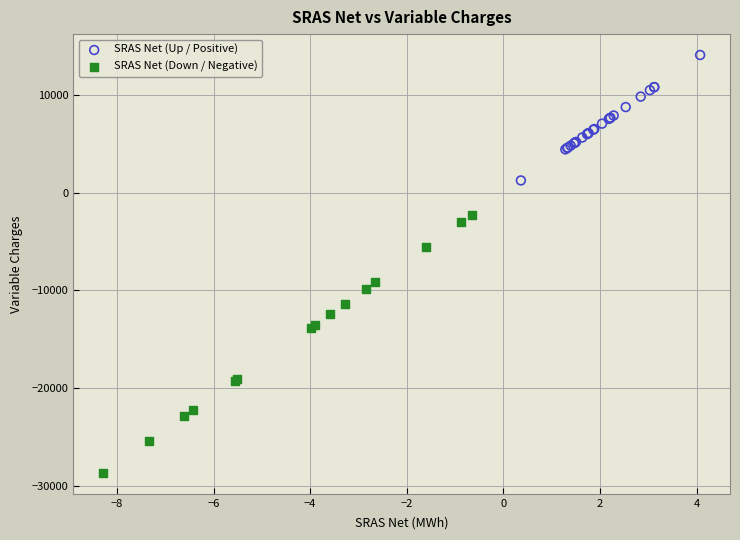

Which series contains the highest Y value?

SRAS Net (Up / Positive)